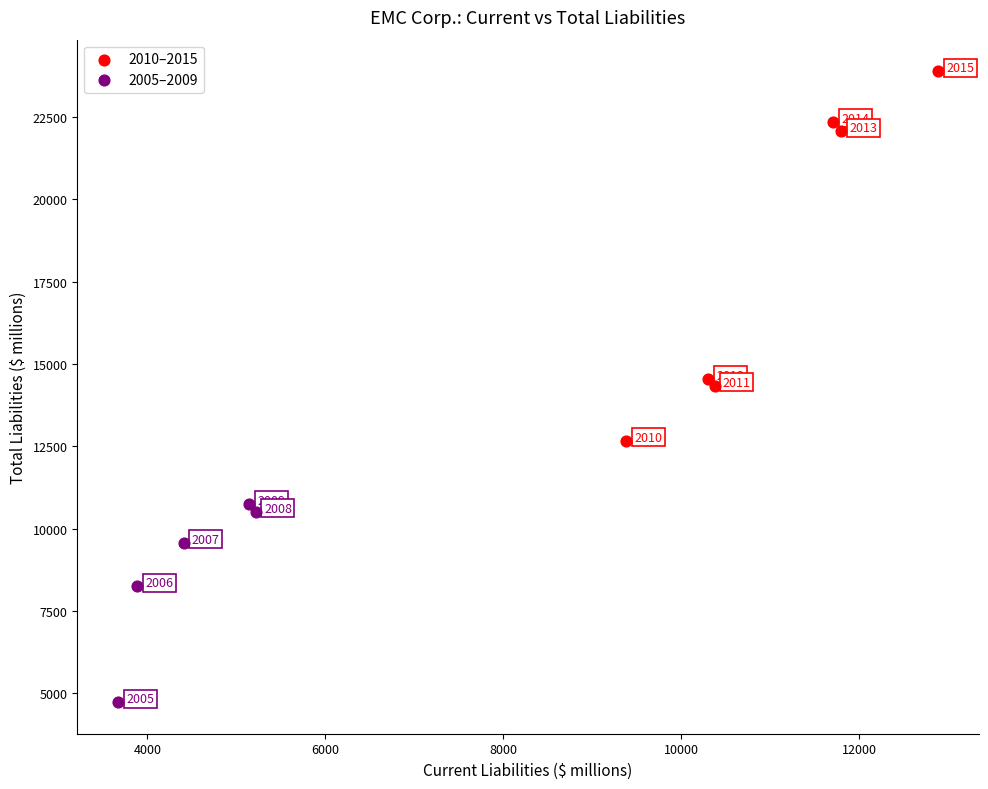

Which series reaches the maximum Y coordinate?

2010–2015